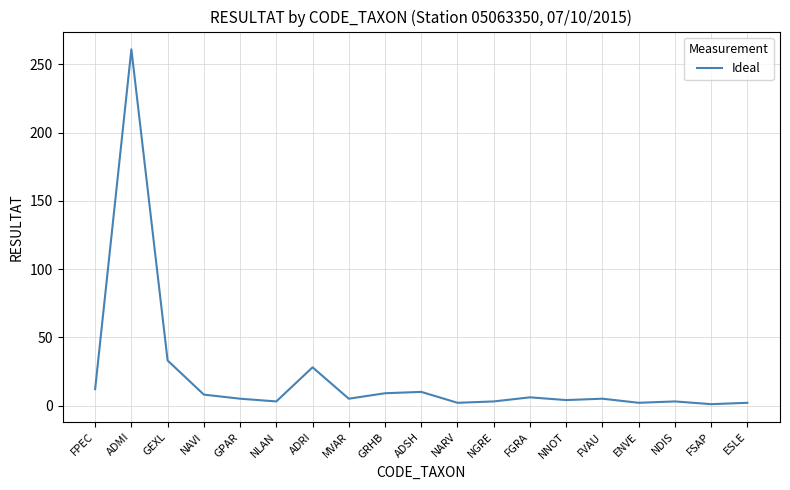

The chart shows a value of 430 at ADMI. True or false?

False